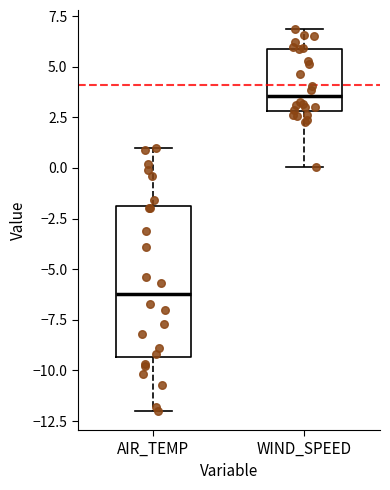

Reading left to right, read every box against the y-axis: the position of its median line, the range the box covers, and the ends of its whiskers. The values are not printed on the chart, so give them approximately, as read against the axis.

AIR_TEMP: median -6.0, box -9.5 to -2.0, whiskers -12.0 to 1.0
WIND_SPEED: median 3.5, box 3.0 to 6.0, whiskers 0.0 to 7.0